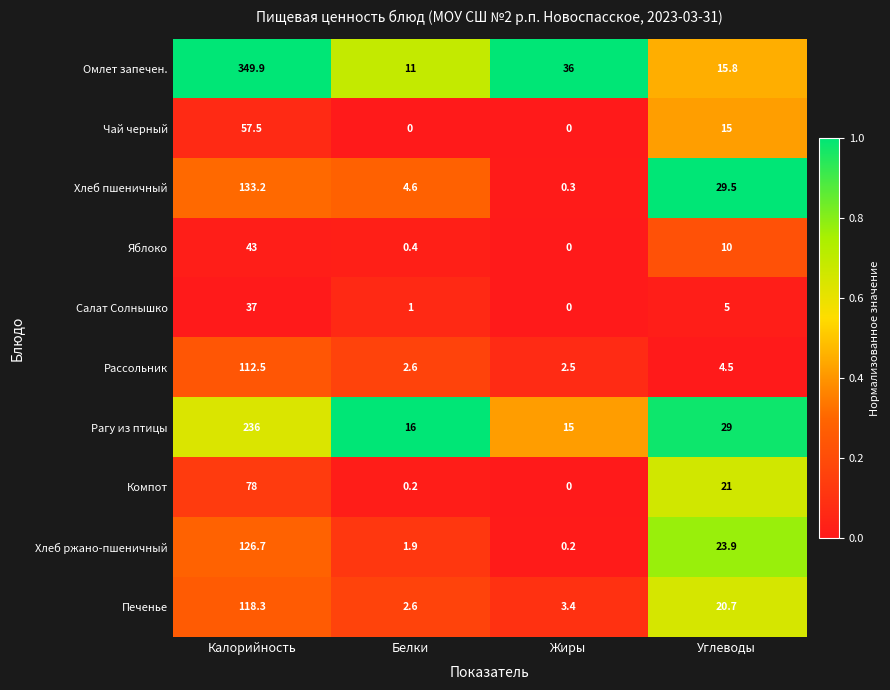

How many distinct data groups are displayed?

10